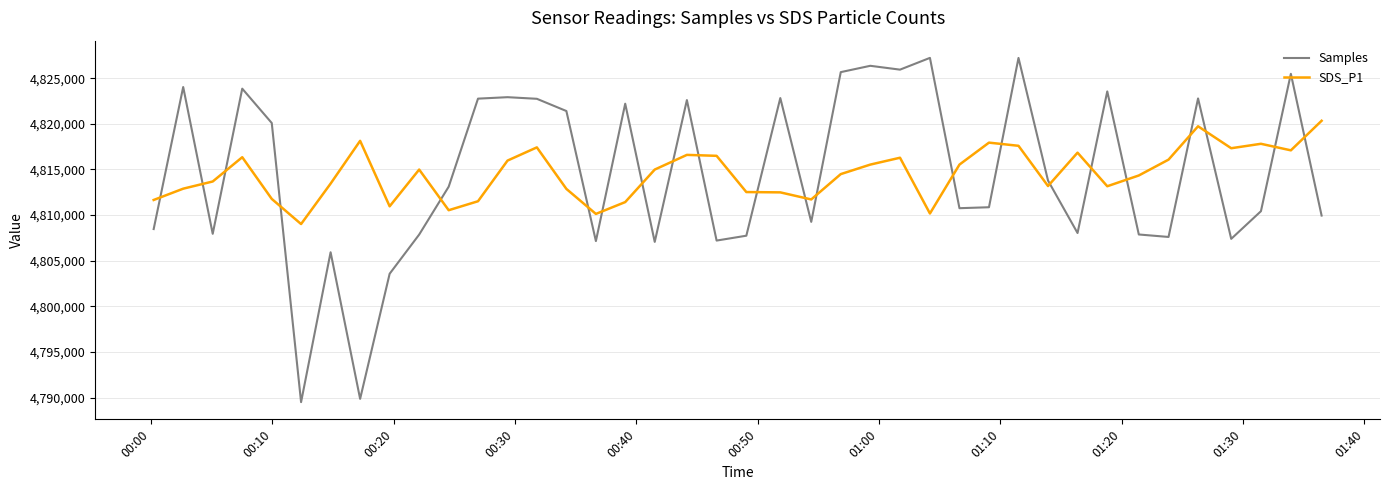

What is the smallest value displayed?

4789503.0